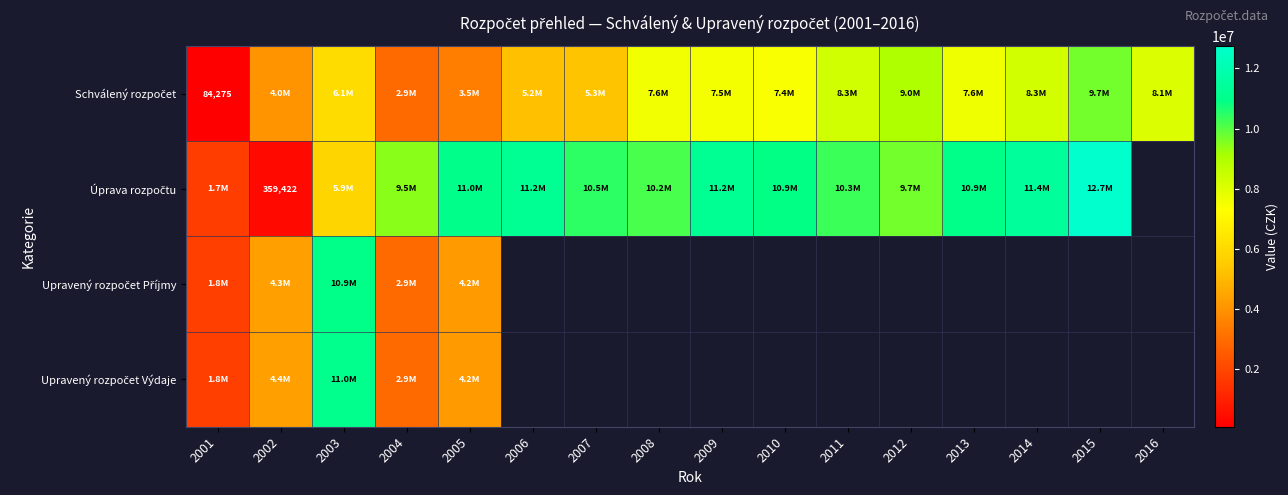

What is the total value across all series at 2001?

5429052.0